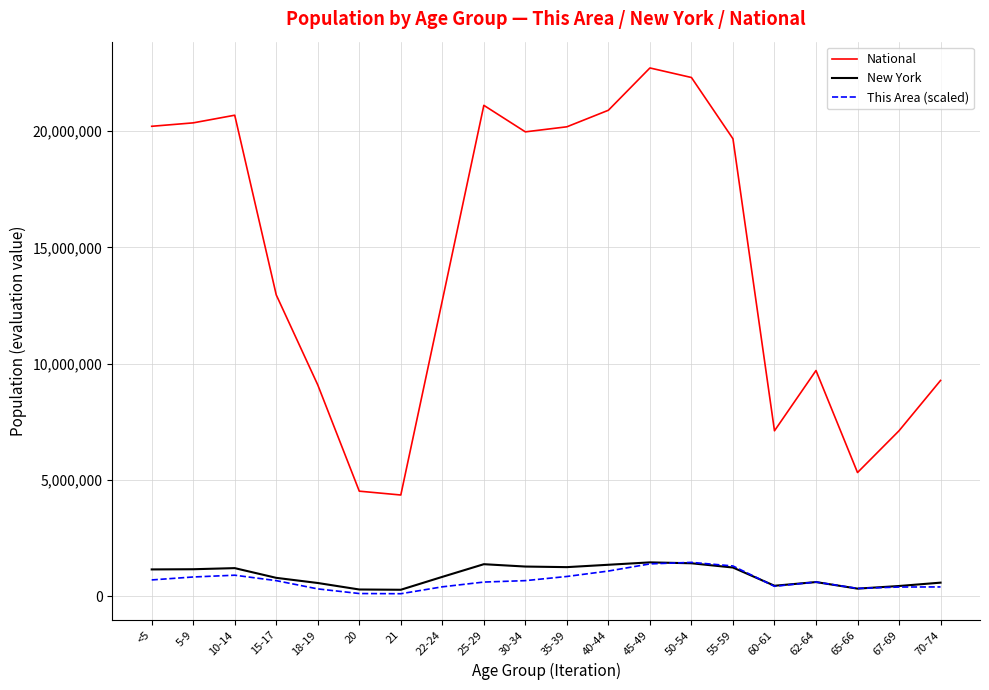

What is the maximum value for New York?

1458763.0